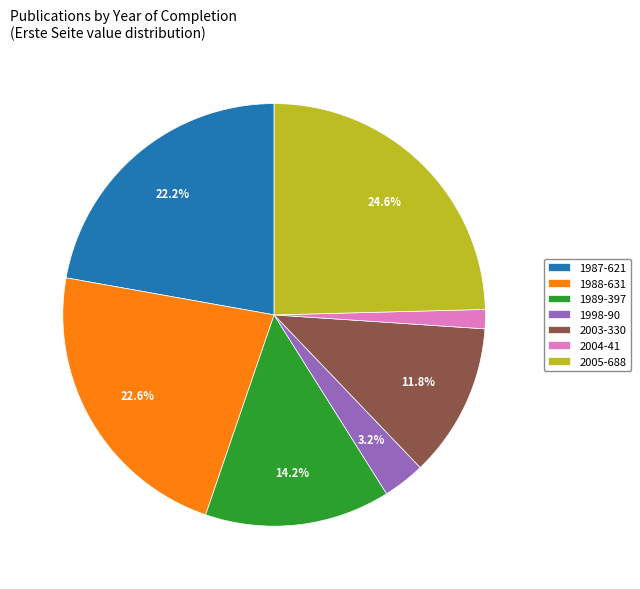

Approximately how many times larger is the value at 1988-631 compared to 1989-397?

1.6